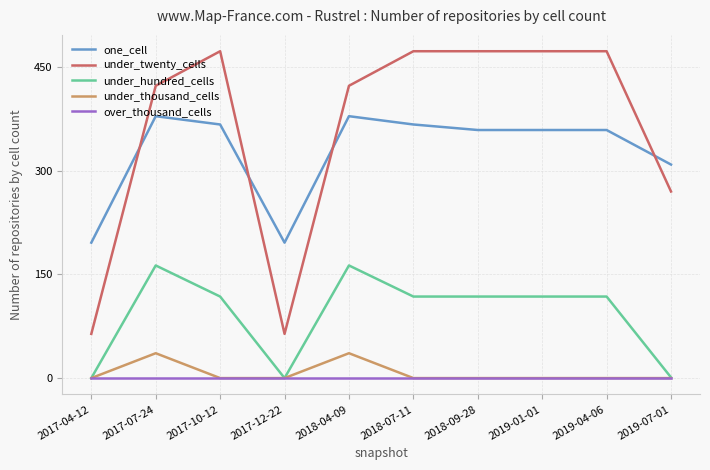

Where is the first local minimum for under_hundred_cells?

2017-12-22